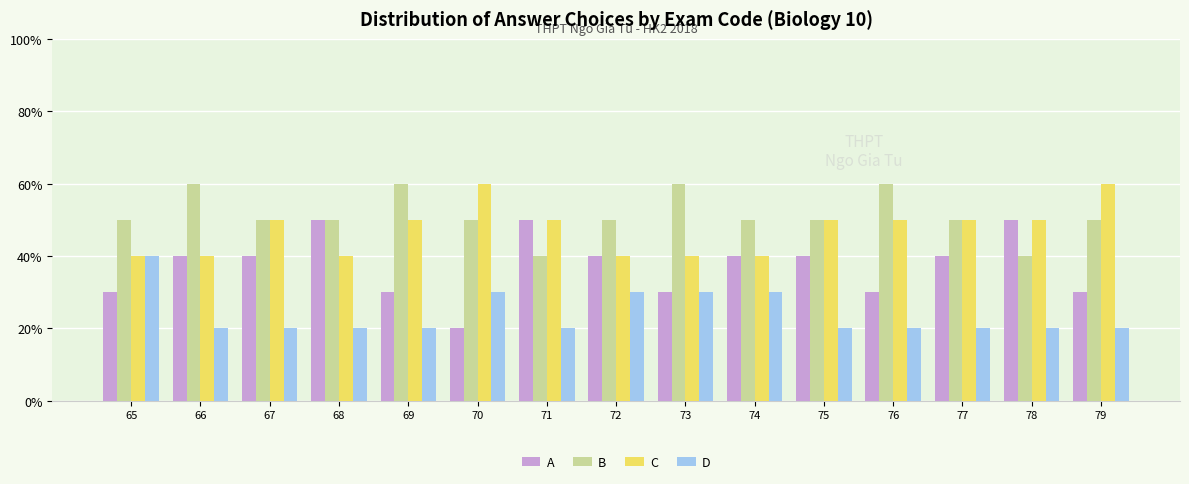

Are the bars grouped side by side (vs. stacked)?

Yes